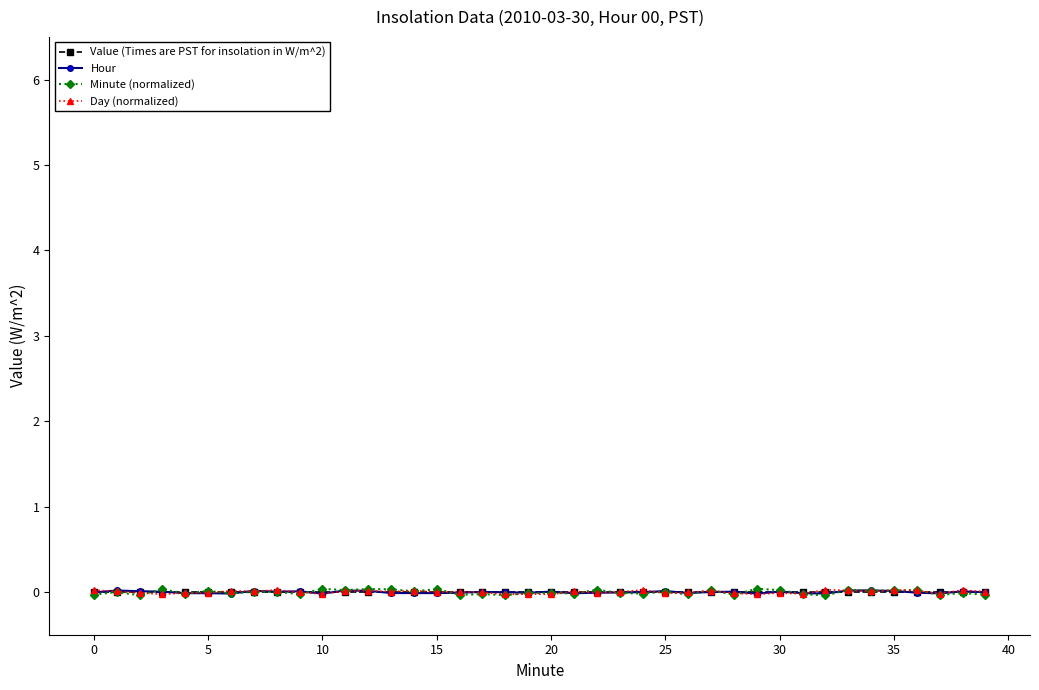

Which series has the widest spread of values?

Minute (normalized)